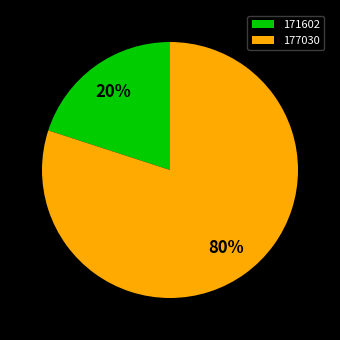

To the nearest percent, what is the difference between the 177030 and 171602 slice percentages?

60%